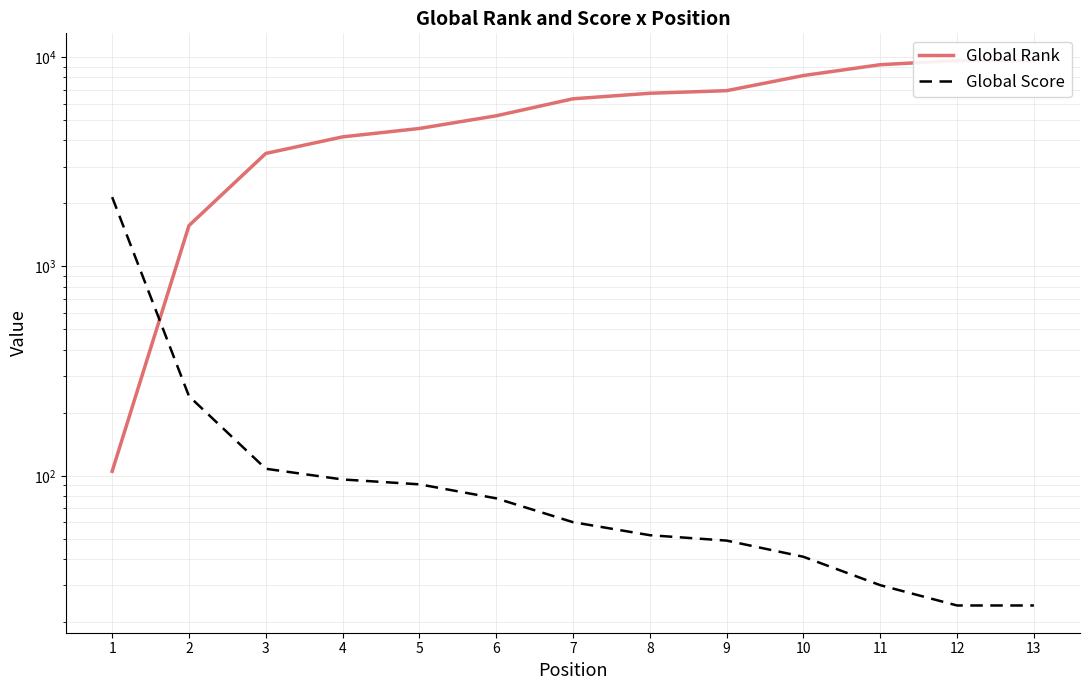

Where does the Global Score series first go above 60?

1